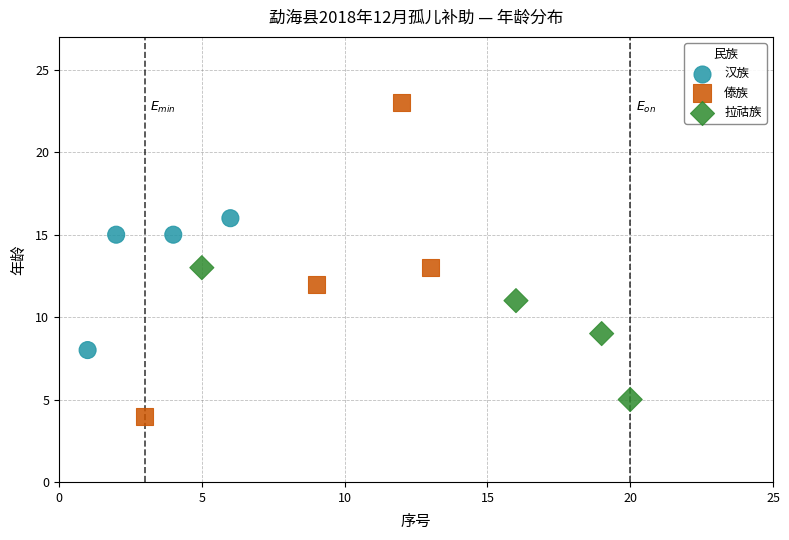

Which series contains the highest Y value?

傣族